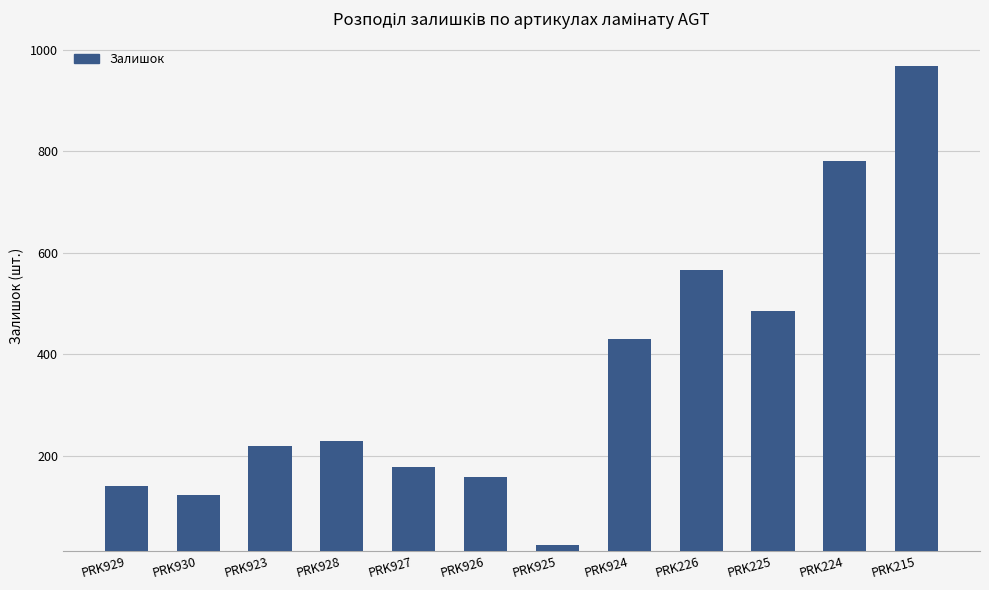

What is the label of the 9th bar from the left?

PRK226